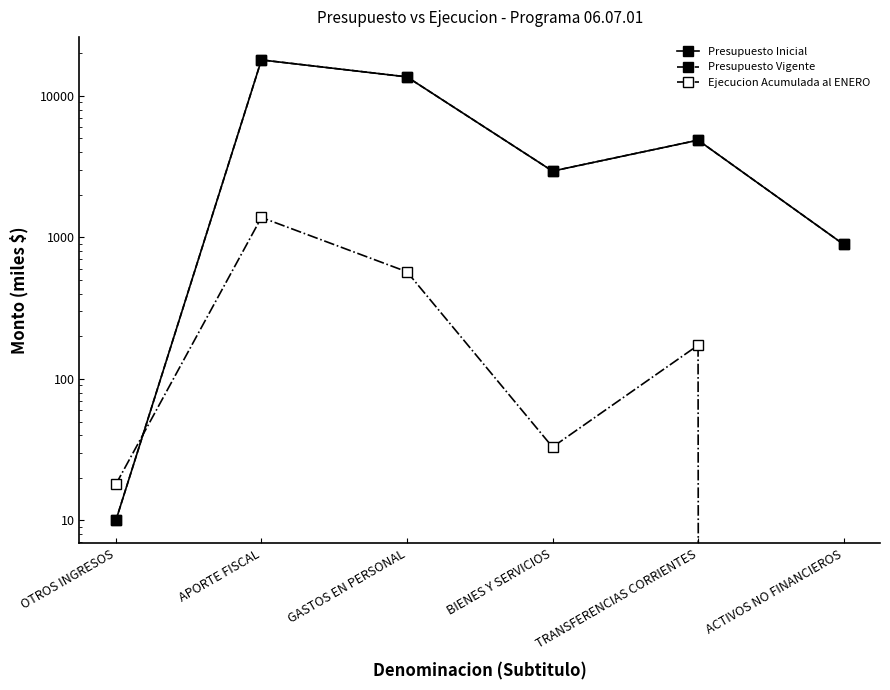

What is the difference between the second highest and second lowest values in the Presupuesto Vigente series?

12708